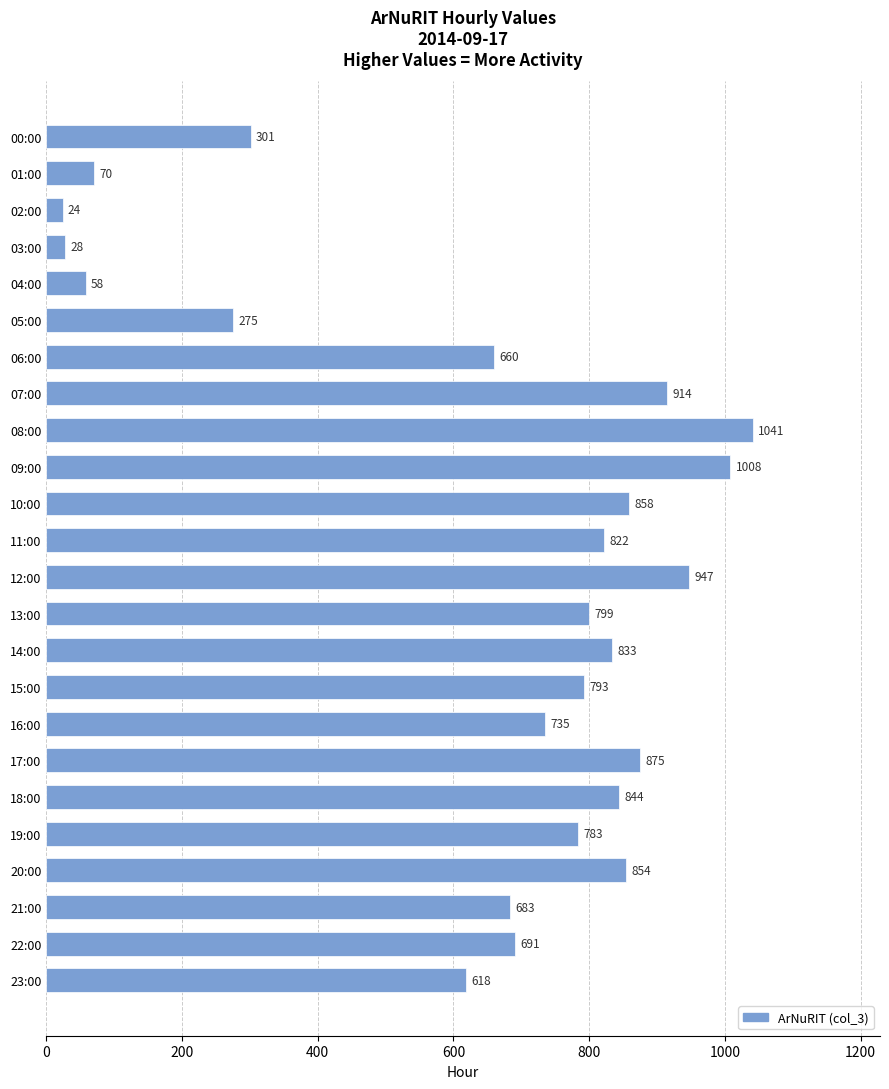

How many data points does each series have?

24